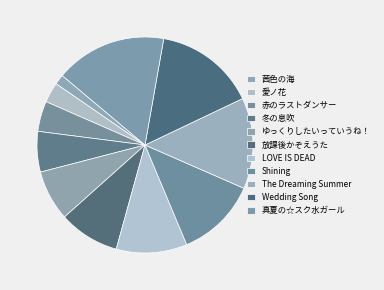

Does any single category account for the majority?

No